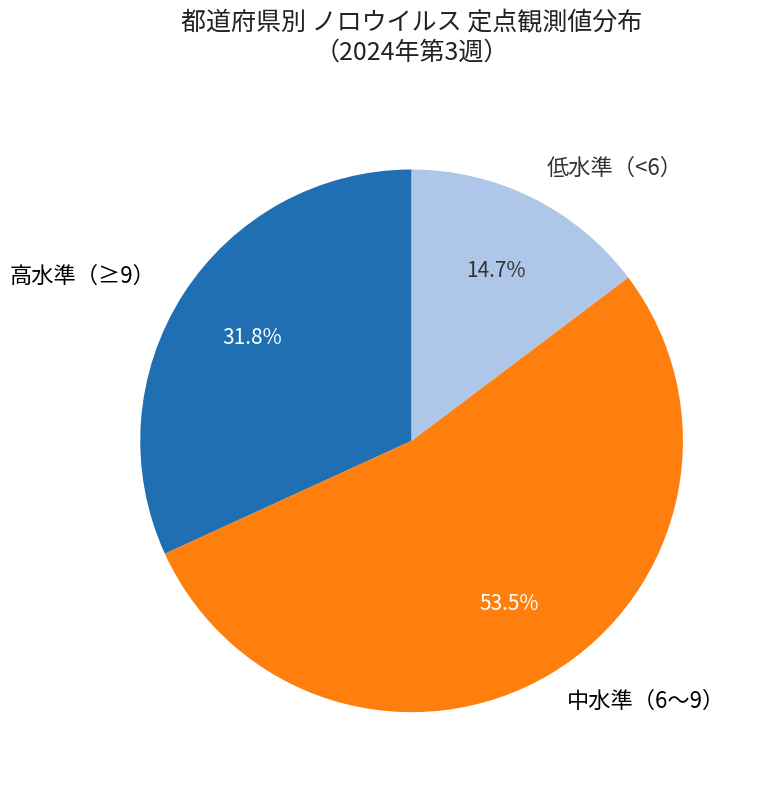

Count the number of slices in the pie.

3